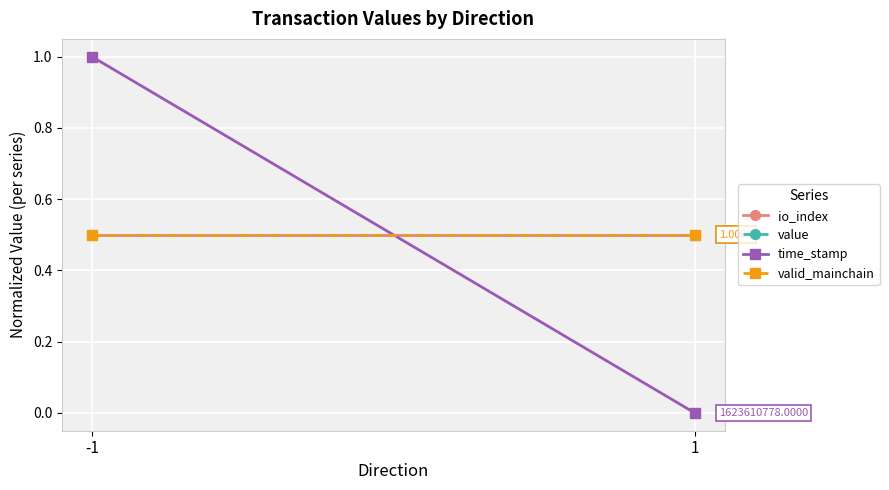

Reading right to left, extract all data points from this chart.

io_index: 0.5	0.5
value: 0.5	0.5
time_stamp: 0.0	1.0
valid_mainchain: 0.5	0.5